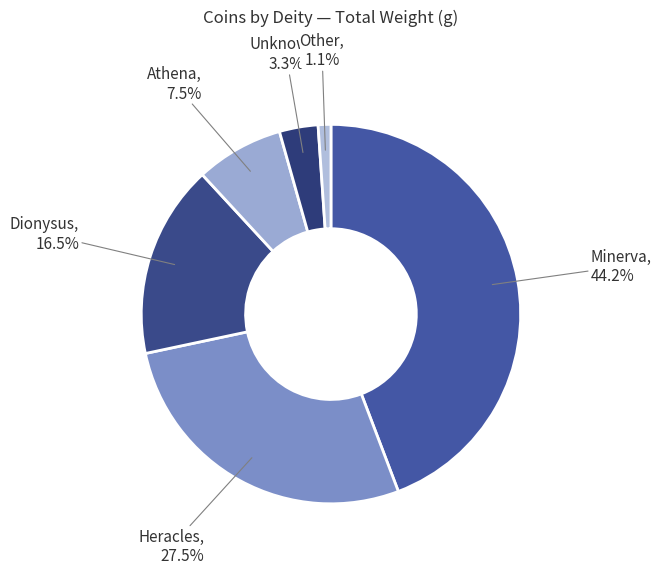

To the nearest percent, what is the average slice percentage?

17%